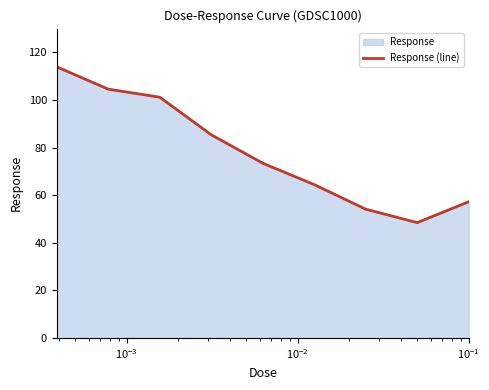

How many data points are less than 73?

4